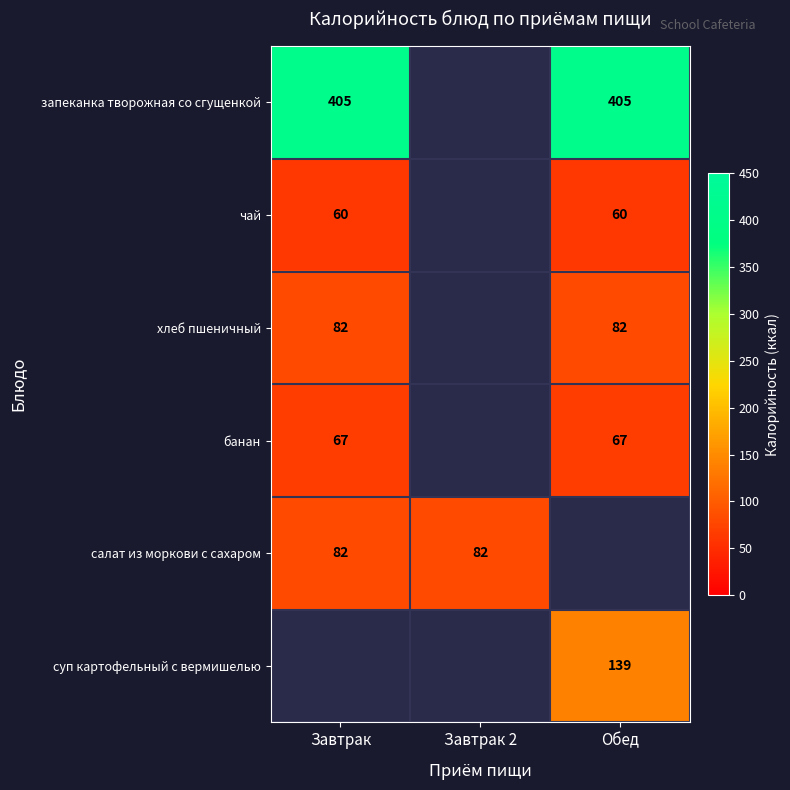

Which label corresponds to the smallest value in the chart?

Завтрак